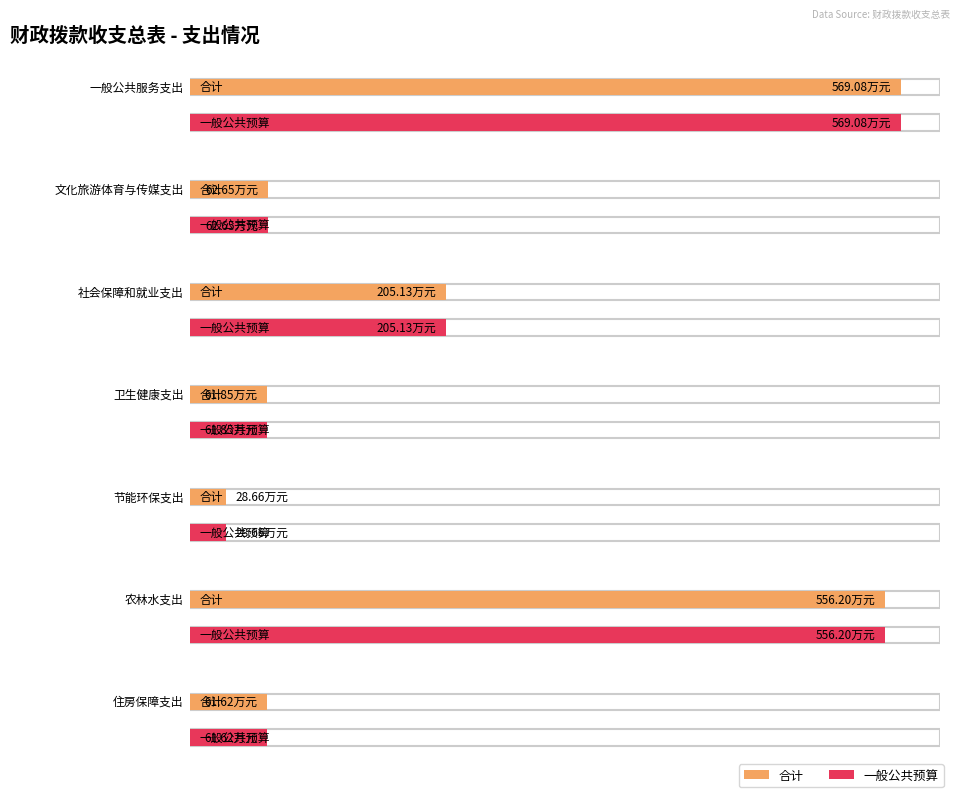

What is the sum of the 合计 values at 一般公共服务支出 and 农林水支出?

1125.3